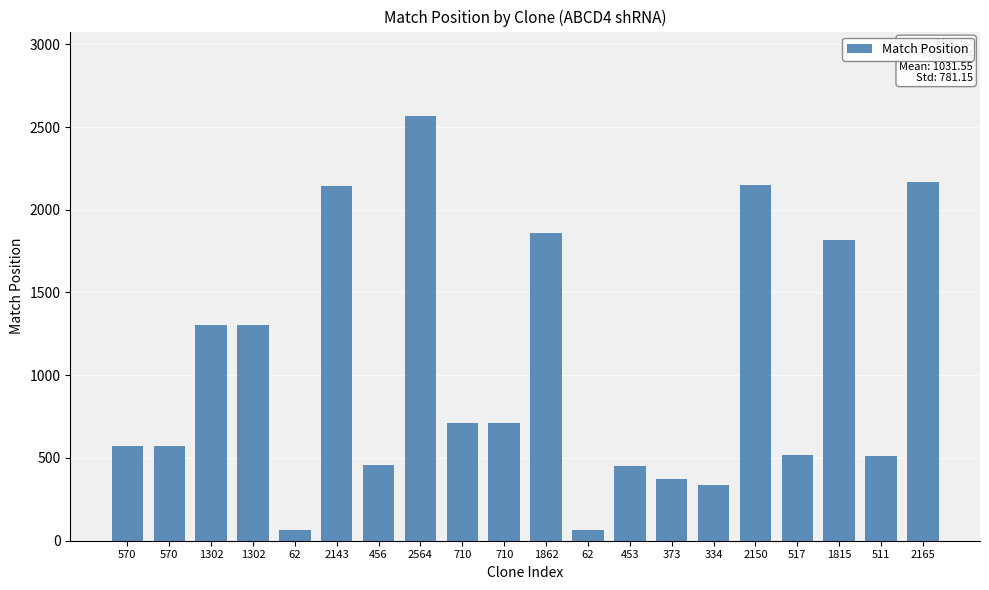

How many bars are there in total?

20